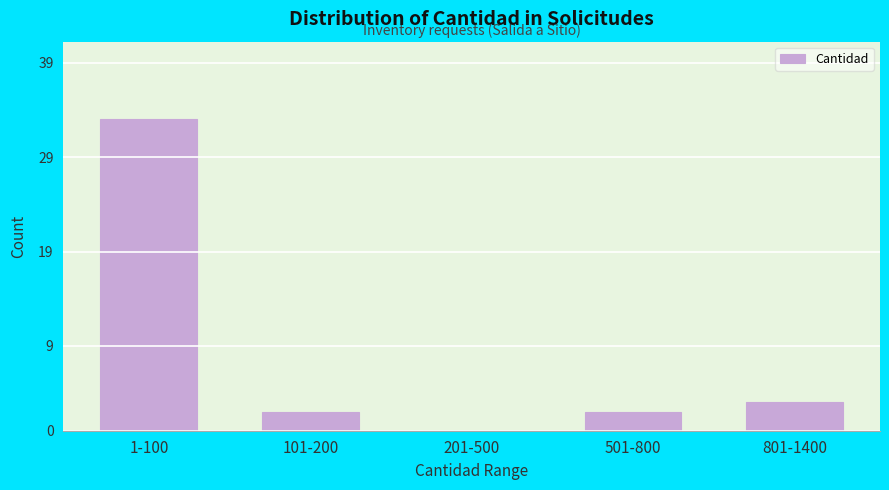

Reading left to right, what are all the values shown in this chart?

1-100=33	101-200=2	201-500=0	501-800=2	801-1400=3